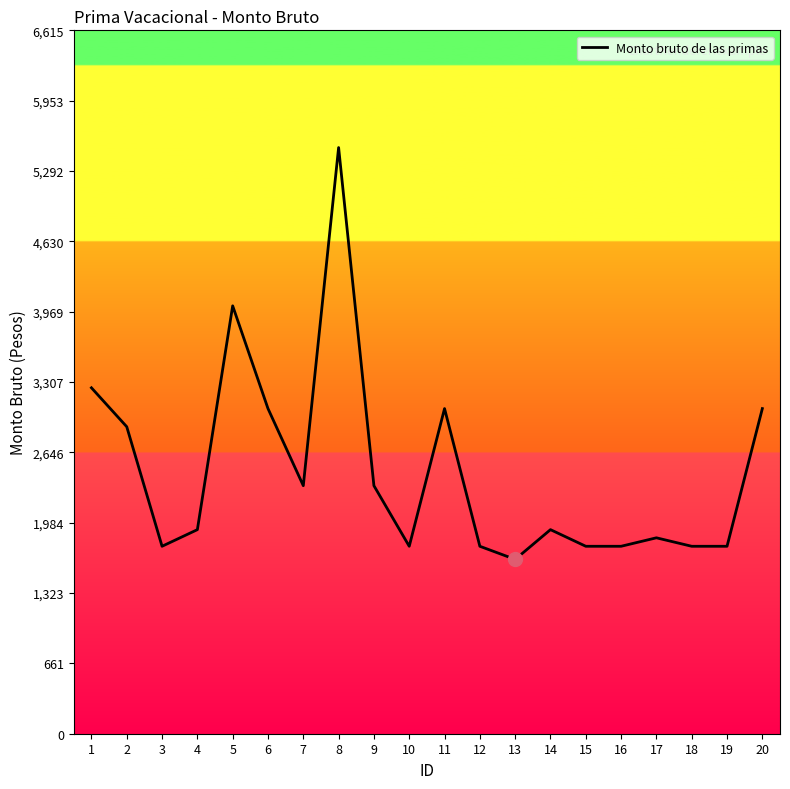

True or false: the data has more than 0 interior local peaks.

True